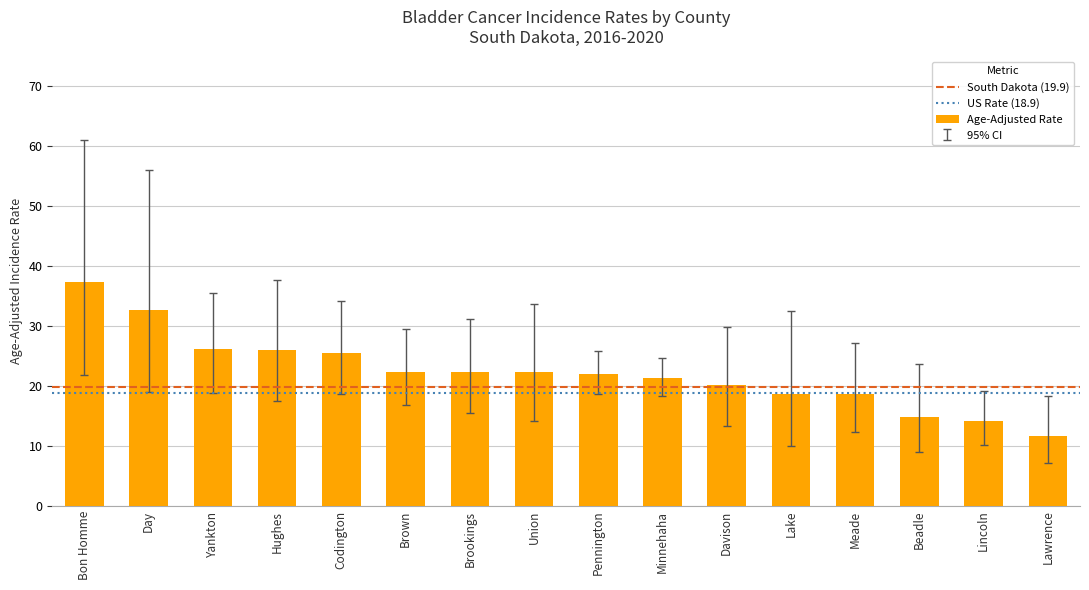

What is the change in value from Hughes to Pennington?

-4.0